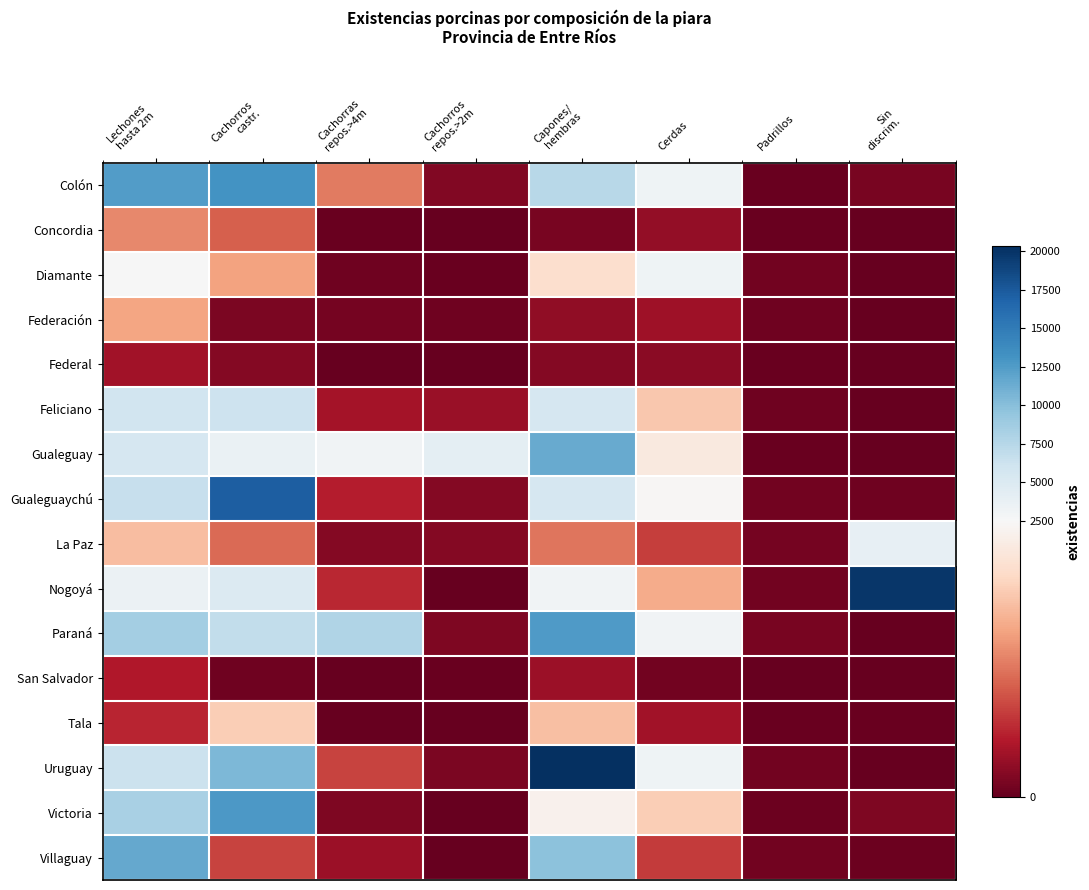

Reading left to right, extract all data points from this chart.

Colón: Lechones
hasta 2m=12469	Cachorros
castr.=13121	Cachorras
repos.>4m=1186	Cachorros
repos.>2m=184	Capones/
hembras=7346	Cerdas=3285	Padrillos=32	Sin
discrim.=126
Concordia: Lechones
hasta 2m=1275	Cachorros
castr.=995	Cachorras
repos.>4m=27	Cachorros
repos.>2m=4	Capones/
hembras=122	Cerdas=302	Padrillos=38	Sin
discrim.=0
Diamante: Lechones
hasta 2m=2589	Cachorros
castr.=1468	Cachorras
repos.>4m=70	Cachorros
repos.>2m=30	Capones/
hembras=2035	Cerdas=3263	Padrillos=79	Sin
discrim.=1
Federación: Lechones
hasta 2m=1479	Cachorros
castr.=145	Cachorras
repos.>4m=115	Cachorros
repos.>2m=61	Capones/
hembras=271	Cerdas=375	Padrillos=67	Sin
discrim.=12
Federal: Lechones
hasta 2m=390	Cachorros
castr.=205	Cachorras
repos.>4m=17	Cachorros
repos.>2m=10	Capones/
hembras=198	Cerdas=234	Padrillos=33	Sin
discrim.=0
Feliciano: Lechones
hasta 2m=5841	Cachorros
castr.=6137	Cachorras
repos.>4m=421	Cachorros
repos.>2m=333	Capones/
hembras=5503	Cerdas=1798	Padrillos=68	Sin
discrim.=0
Gualeguay: Lechones
hasta 2m=5468	Cachorros
castr.=3651	Cachorras
repos.>4m=3098	Cachorros
repos.>2m=4224	Capones/
hembras=11438	Cerdas=2223	Padrillos=33	Sin
discrim.=0
Gualeguaychú: Lechones
hasta 2m=6527	Cachorros
castr.=17181	Cachorras
repos.>4m=520	Cachorros
repos.>2m=205	Capones/
hembras=5496	Cerdas=2430	Padrillos=87	Sin
discrim.=71
La Paz: Lechones
hasta 2m=1700	Cachorros
castr.=1072	Cachorras
repos.>4m=199	Cachorros
repos.>2m=209	Capones/
hembras=1137	Cerdas=753	Padrillos=106	Sin
discrim.=3926
Nogoyá: Lechones
hasta 2m=3555	Cachorros
castr.=4895	Cachorras
repos.>4m=602	Cachorros
repos.>2m=7	Capones/
hembras=3074	Cerdas=1540	Padrillos=85	Sin
discrim.=19806
Paraná: Lechones
hasta 2m=8483	Cachorros
castr.=6816	Cachorras
repos.>4m=7897	Cachorros
repos.>2m=159	Capones/
hembras=12575	Cerdas=3152	Padrillos=121	Sin
discrim.=5
San Salvador: Lechones
hasta 2m=480	Cachorros
castr.=72	Cachorras
repos.>4m=0	Cachorros
repos.>2m=25	Capones/
hembras=360	Cerdas=90	Padrillos=2	Sin
discrim.=0
Tala: Lechones
hasta 2m=589	Cachorros
castr.=1844	Cachorras
repos.>4m=13	Cachorros
repos.>2m=4	Capones/
hembras=1725	Cerdas=394	Padrillos=24	Sin
discrim.=22
Uruguay: Lechones
hasta 2m=6267	Cachorros
castr.=10452	Cachorras
repos.>4m=802	Cachorros
repos.>2m=139	Capones/
hembras=20339	Cerdas=3164	Padrillos=85	Sin
discrim.=7
Victoria: Lechones
hasta 2m=8235	Cachorros
castr.=12655	Cachorras
repos.>4m=166	Cachorros
repos.>2m=6	Capones/
hembras=2348	Cerdas=1842	Padrillos=51	Sin
discrim.=171
Villaguay: Lechones
hasta 2m=11644	Cachorros
castr.=800	Cachorras
repos.>4m=363	Cachorros
repos.>2m=17	Capones/
hembras=9793	Cerdas=747	Padrillos=83	Sin
discrim.=41